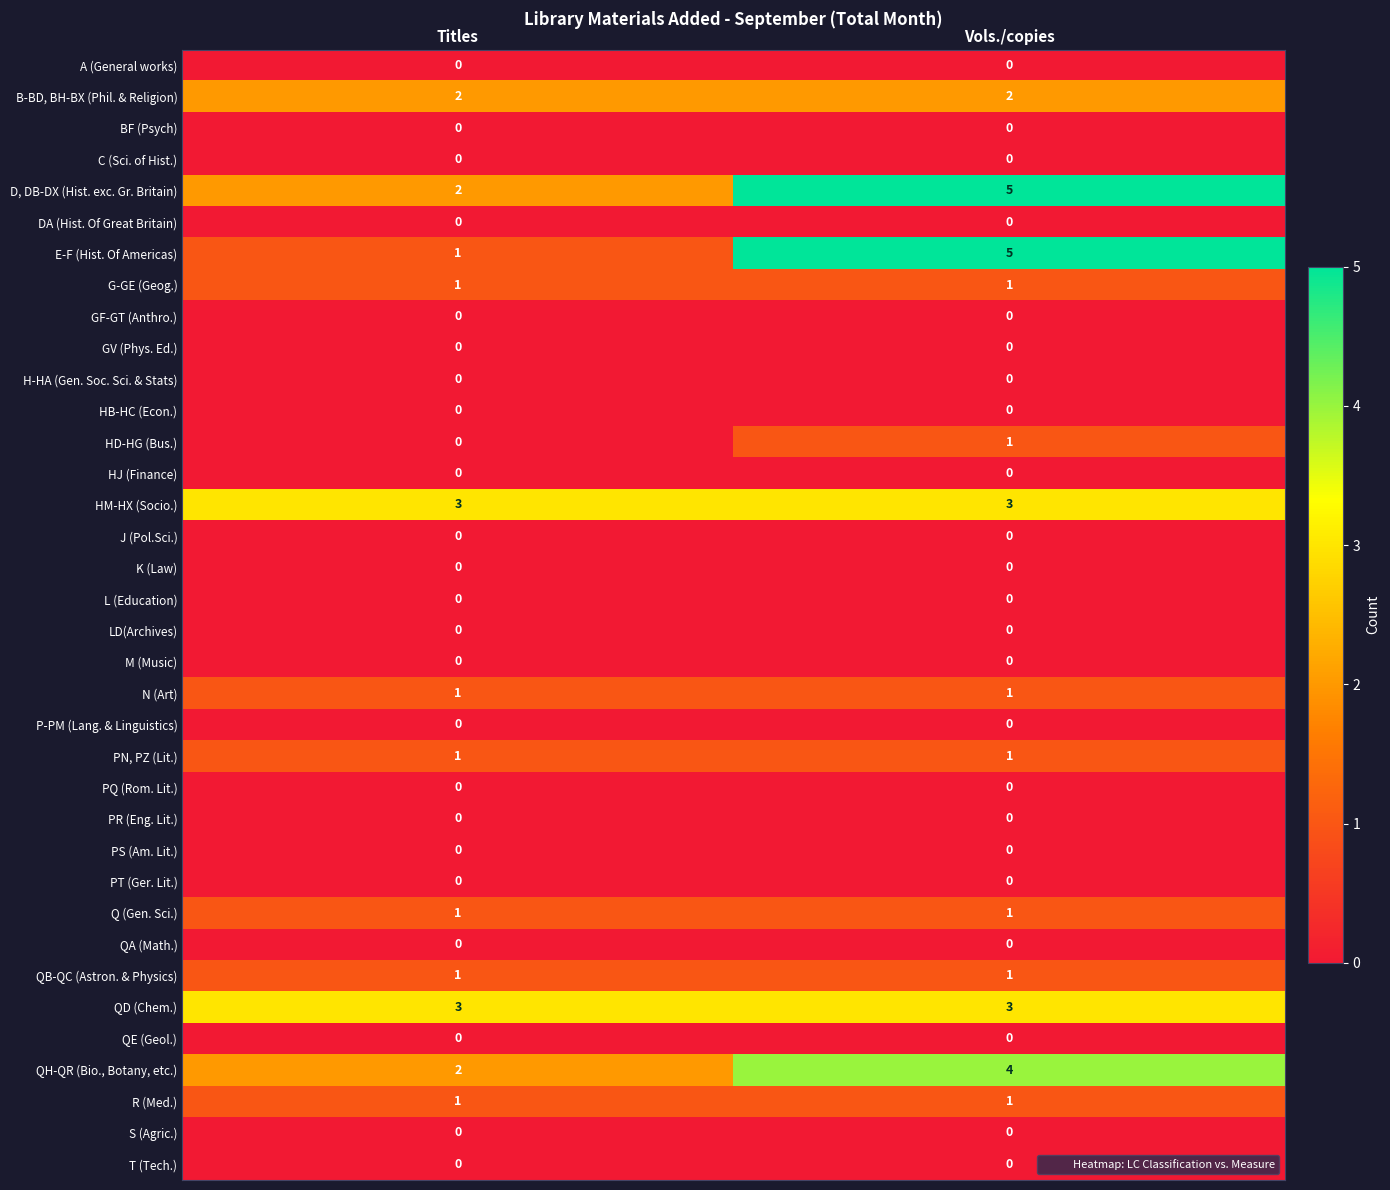

What is the total value across all series at Vols./copies?

29